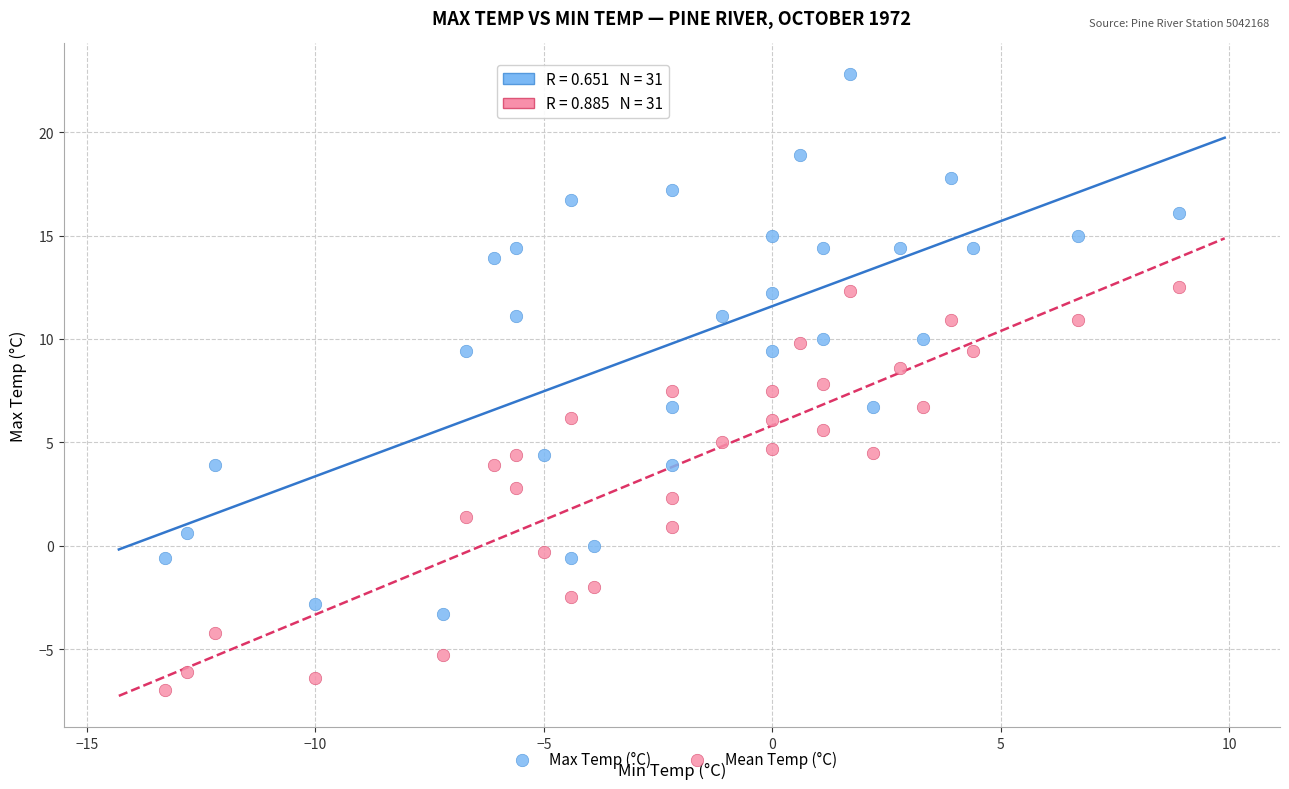

Which series reaches the minimum Y coordinate?

Mean Temp (°C)